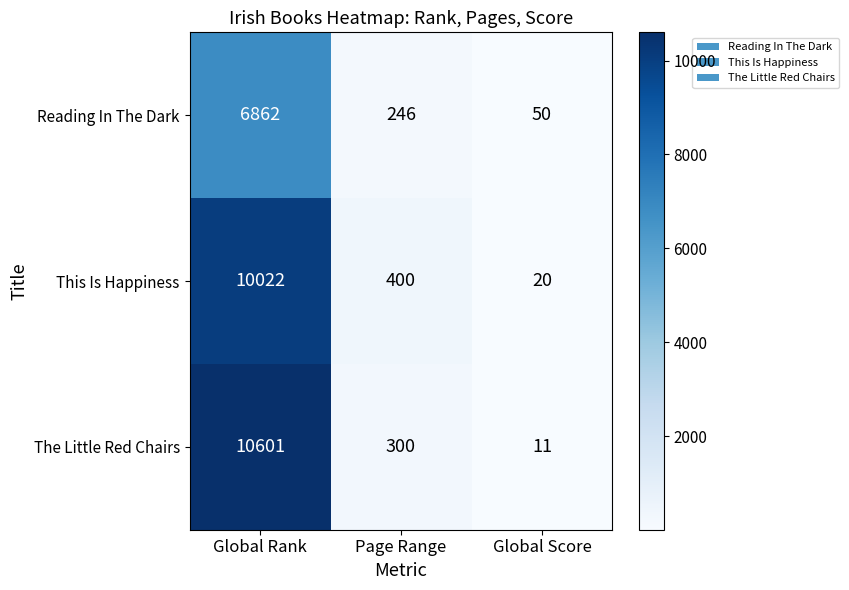

What is the minimum value shown in the chart?

11